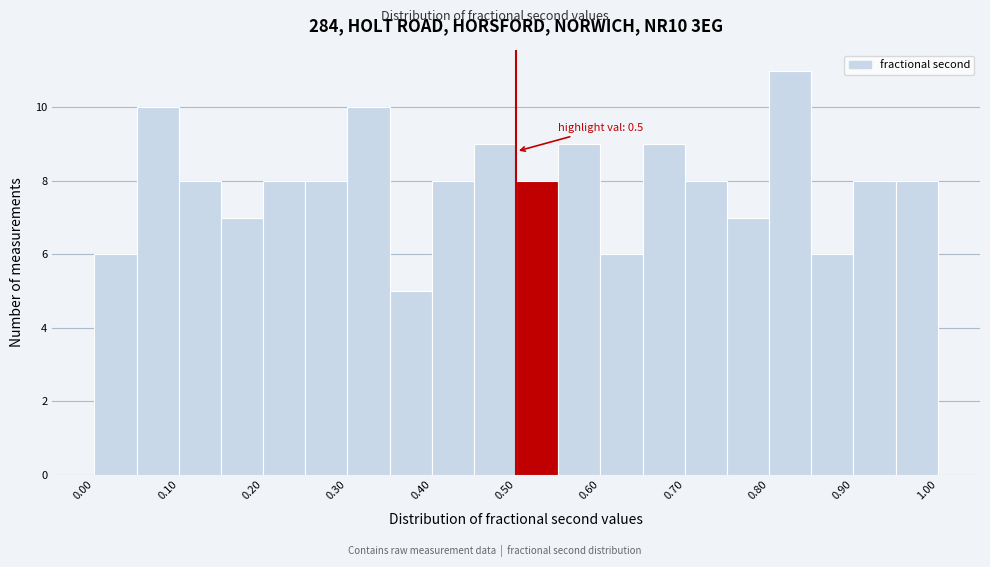

Which range on the x-axis has the tallest bar?

0.80 to 0.85